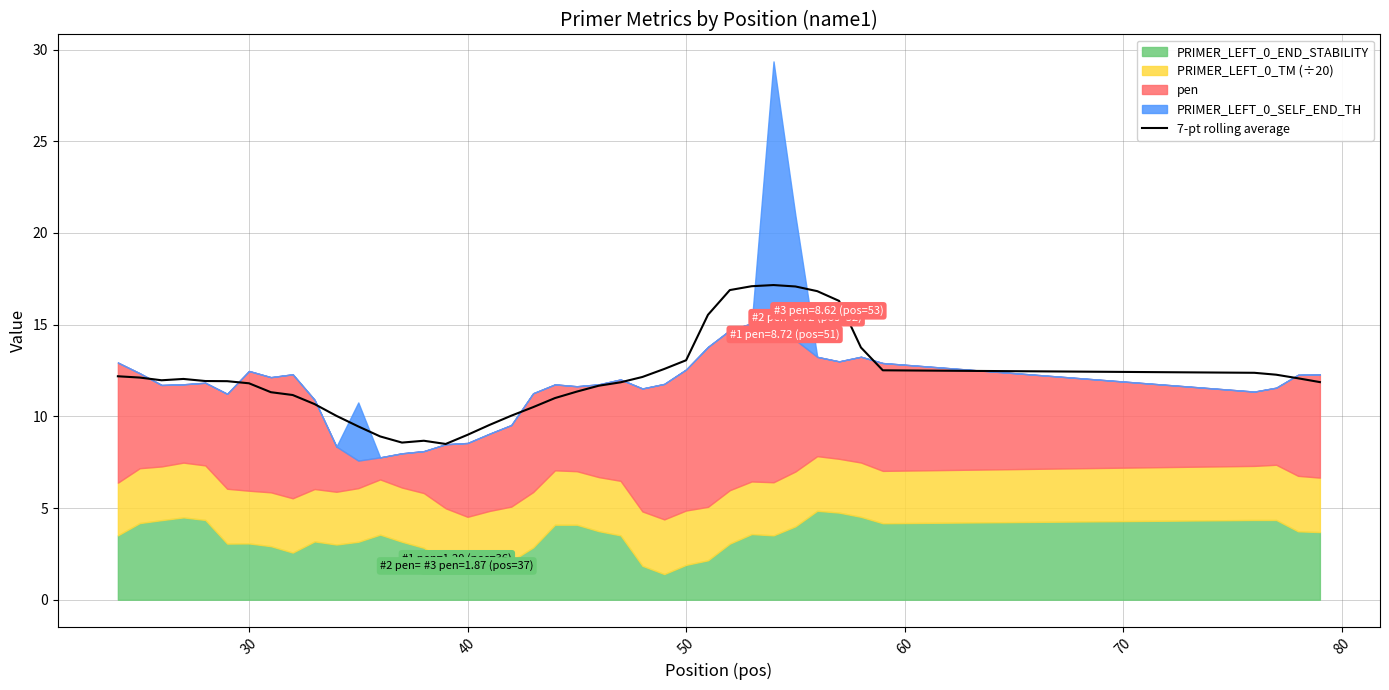

What is the minimum value shown in the chart?

8.5